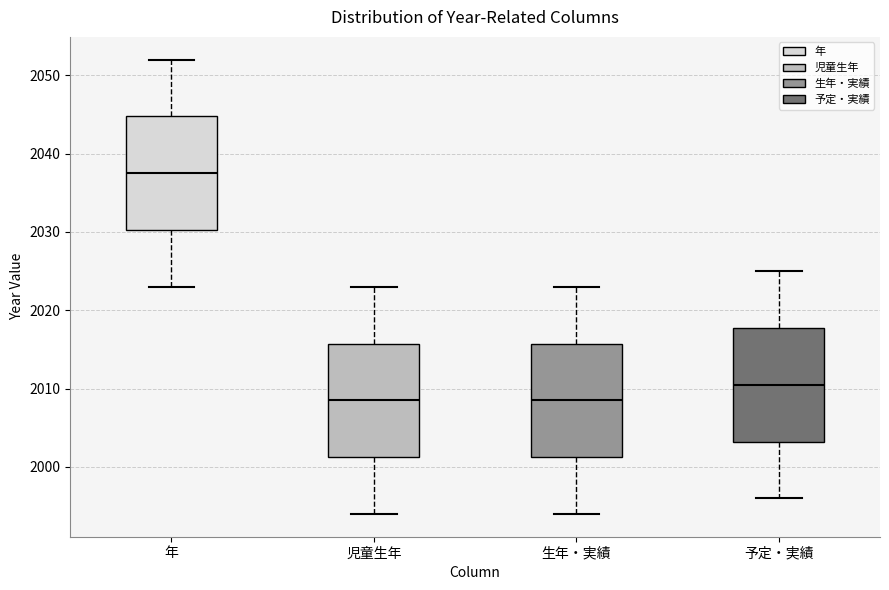

Where does the upper whisker of the box for 生年・実績 end on the y-axis? The values are not printed on the chart, so give them approximately, as read against the axis.

2023